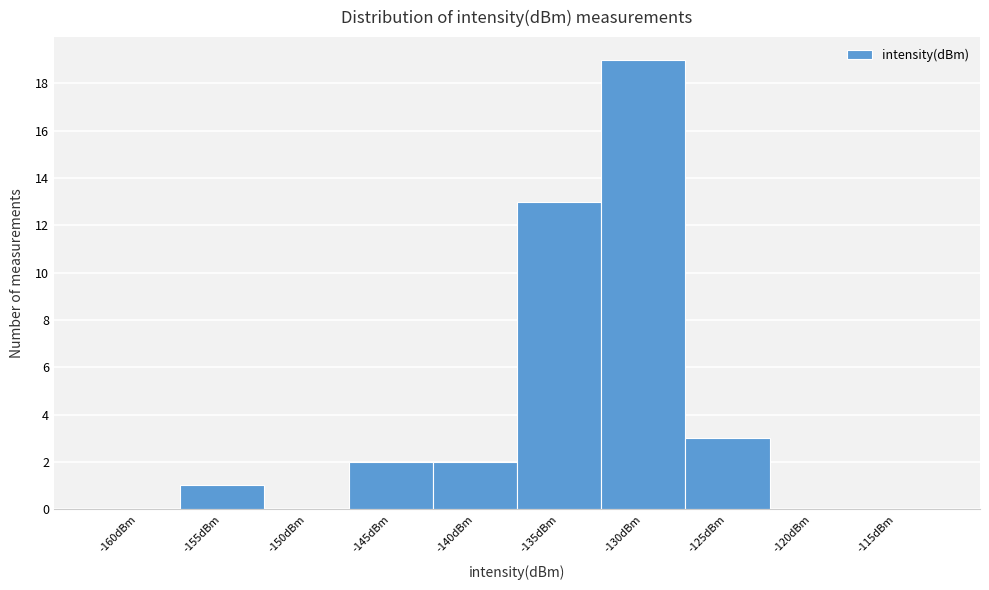

Reading right to left, extract all data points from this chart.

-115dBm=0	-120dBm=0	-125dBm=3	-130dBm=19	-135dBm=13	-140dBm=2	-145dBm=2	-150dBm=0	-155dBm=1	-160dBm=0